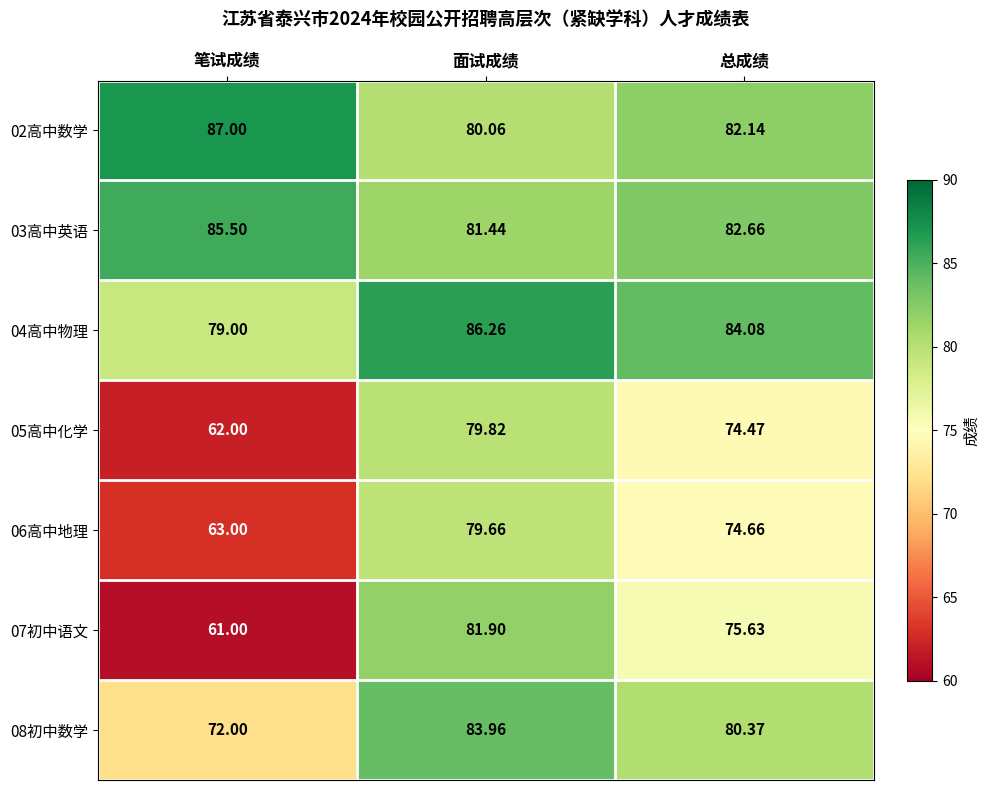

At which category is the sum across all series the highest?

面试成绩